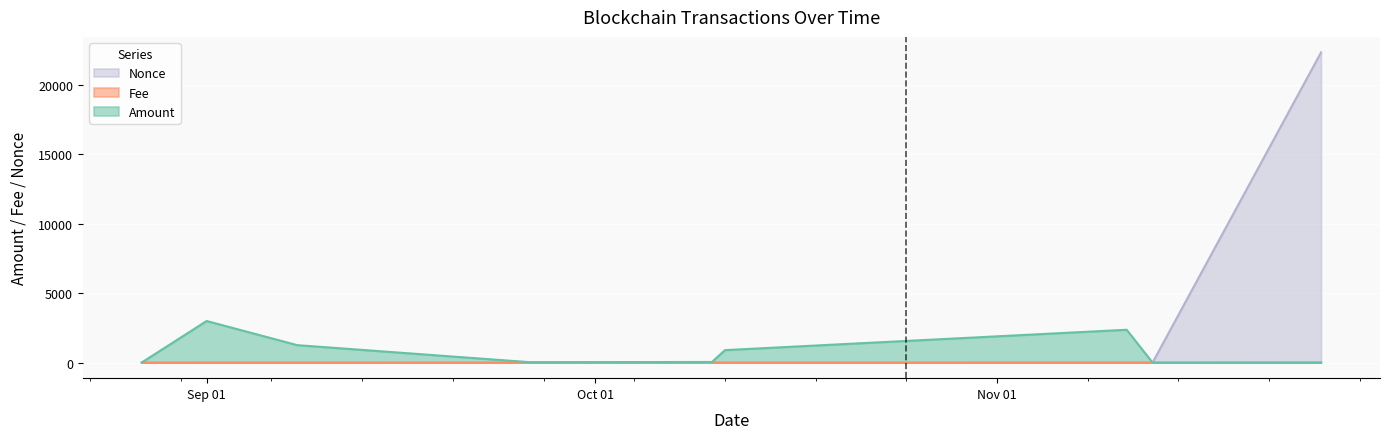

Where is Fee nearest to the value 0?

2021-11-13